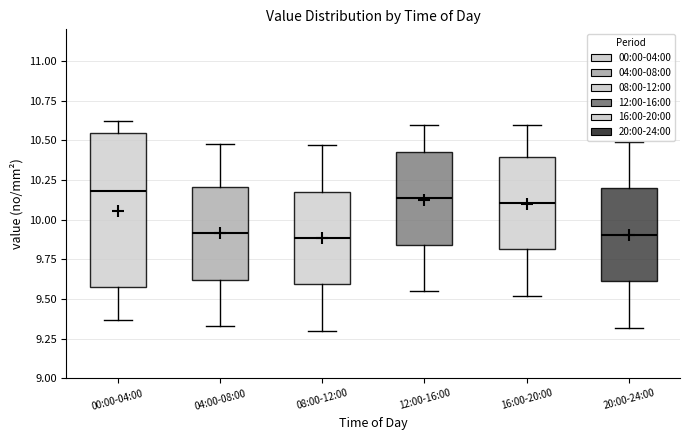

Reading left to right, transcribe this box plot: for each box, give where its median line is, the range the box spans, and where its two whiskers end, as read against the y-axis. The values are not printed on the chart, so give them approximately, as read against the axis.

00:00-04:00: median 10.20, box 9.60 to 10.55, whiskers 9.35 to 10.60
04:00-08:00: median 9.90, box 9.60 to 10.20, whiskers 9.35 to 10.50
08:00-12:00: median 9.90, box 9.60 to 10.20, whiskers 9.30 to 10.45
12:00-16:00: median 10.15, box 9.85 to 10.45, whiskers 9.55 to 10.60
16:00-20:00: median 10.10, box 9.80 to 10.40, whiskers 9.50 to 10.60
20:00-24:00: median 9.90, box 9.60 to 10.20, whiskers 9.30 to 10.50